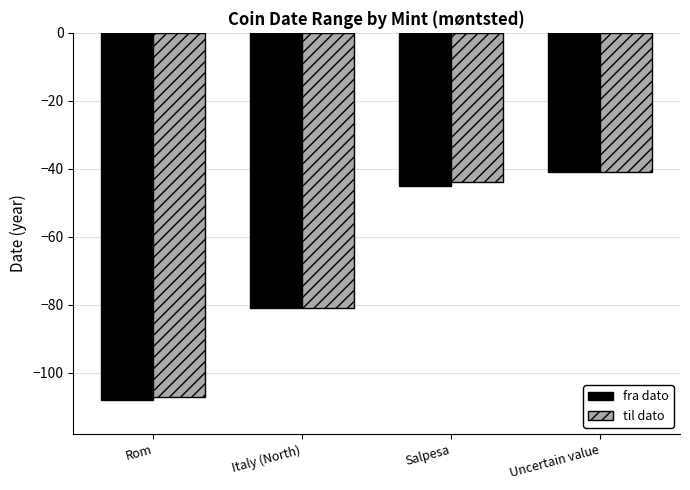

Which series changed the most between Salpesa and Uncertain value?

fra dato